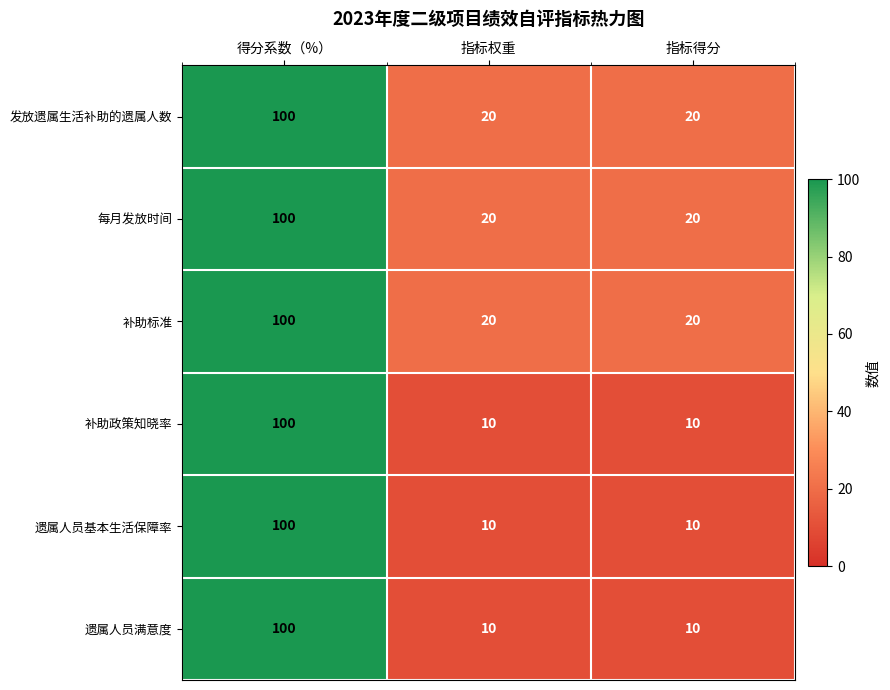

Which category has the highest value in the 遗属人员基本生活保障率 series?

得分系数（%）